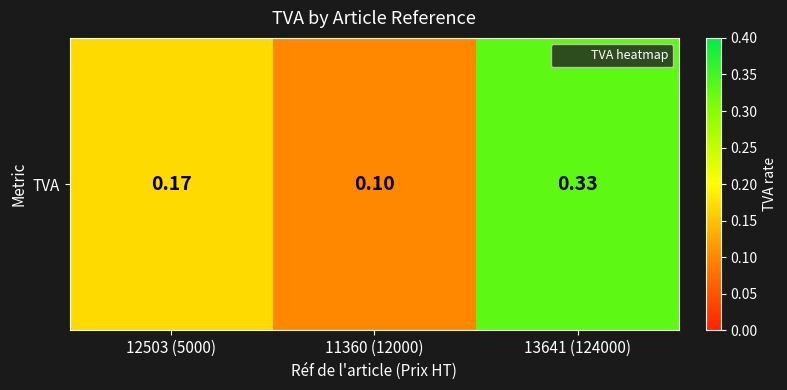

How many values are between 0 and 1?

3